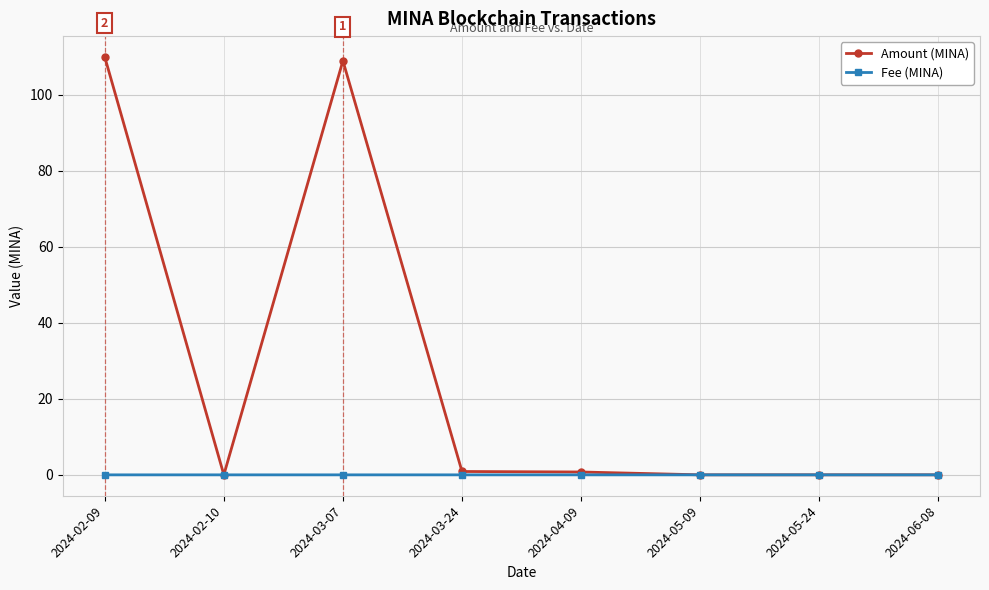

What are all the series names shown in the legend?

Amount (MINA), Fee (MINA)